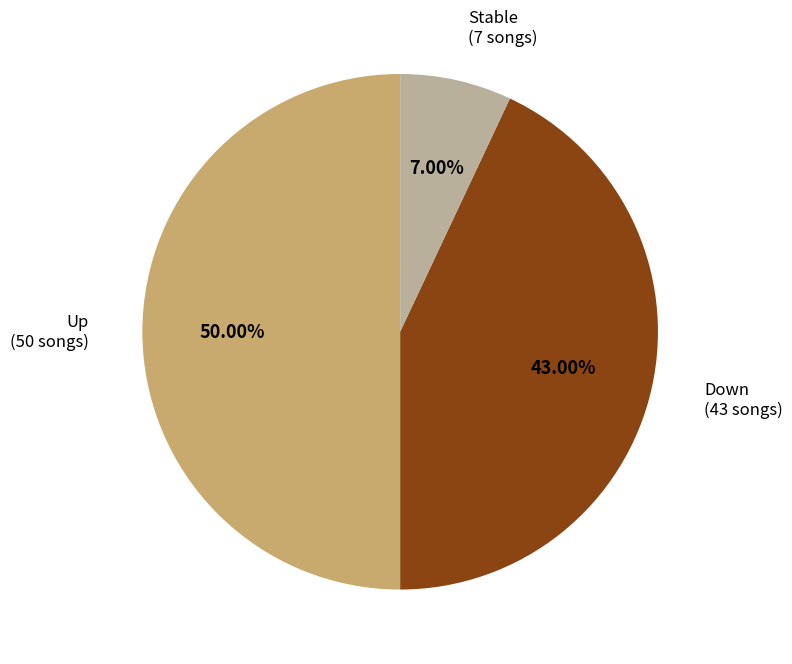

What is the largest slice in the pie chart?

Up (50 songs)